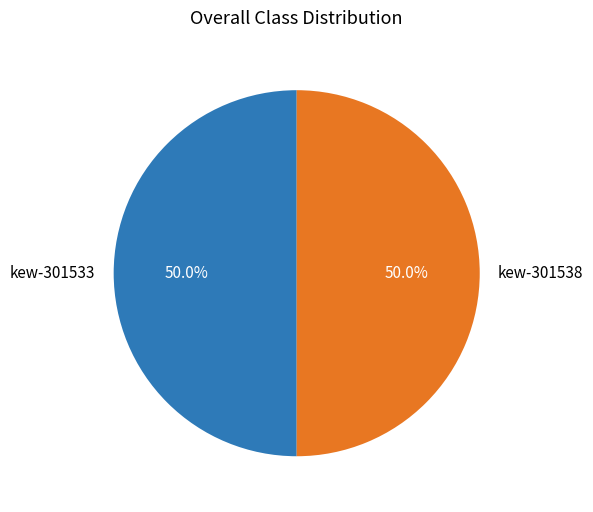

Approximately how many times larger is the value at kew-301533 compared to kew-301538?

1.0